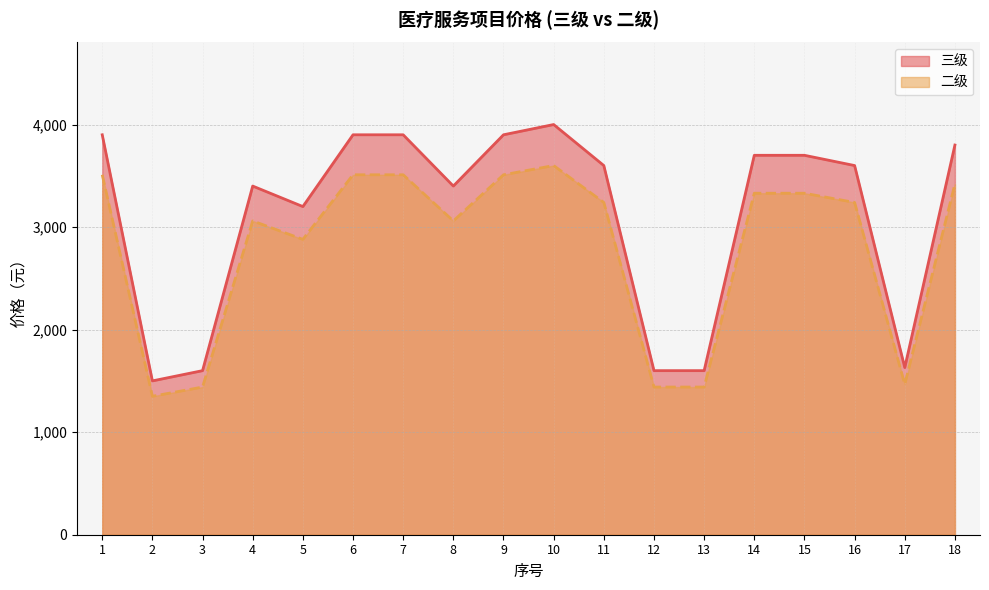

True or false: 二级 and 三级 intersect in this chart.

False